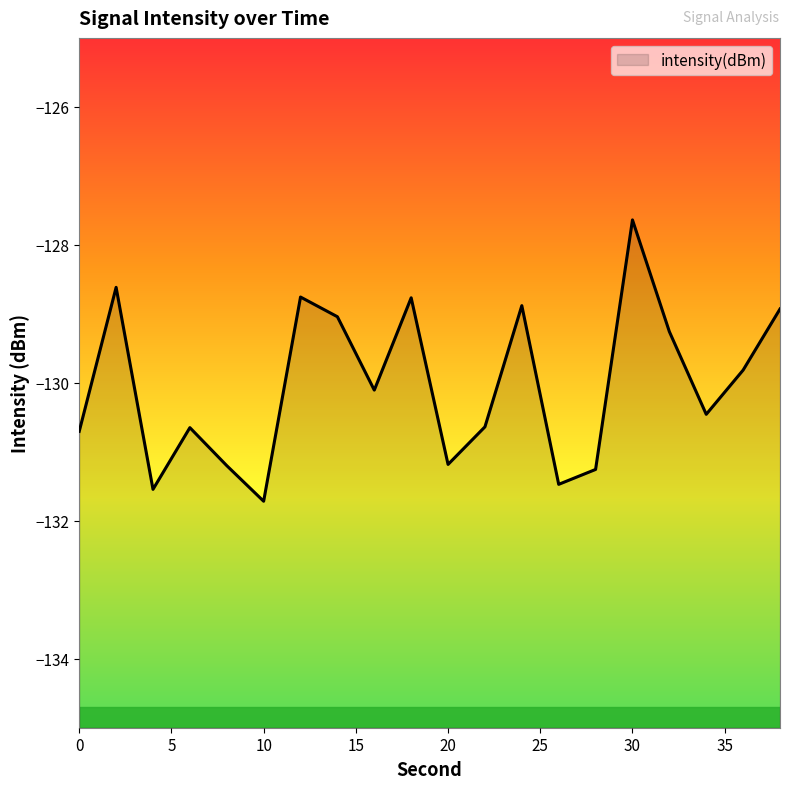

Reading left to right, list all the values displayed in this chart.

-130.7	-128.6	-131.5	-130.7	-131.2	-131.7	-128.8	-129.0	-130.1	-128.8	-131.2	-130.6	-128.9	-131.5	-131.3	-127.6	-129.3	-130.5	-129.8	-128.9